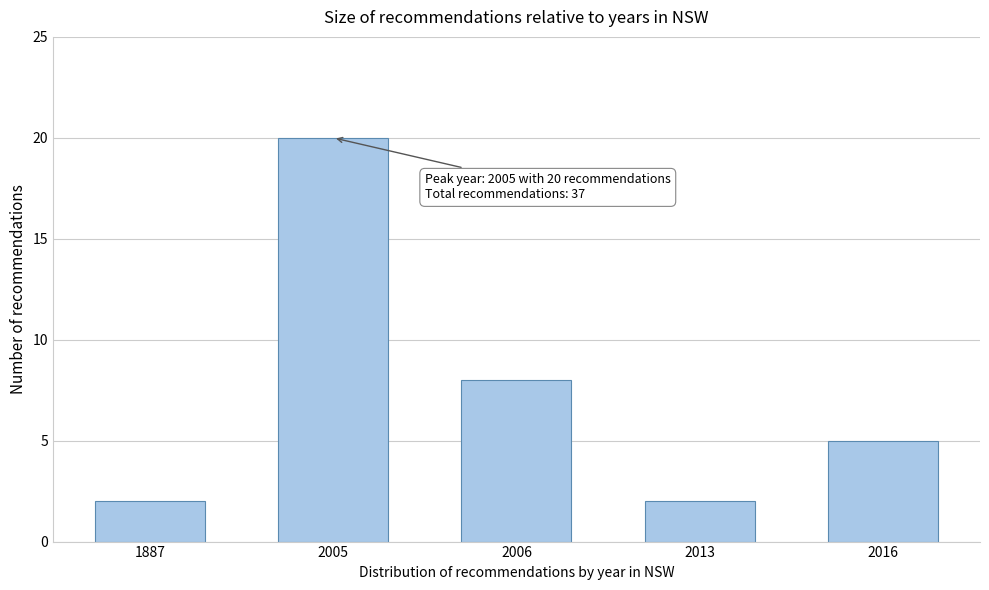

Reading right to left, extract all data points from this chart.

5	2	8	20	2